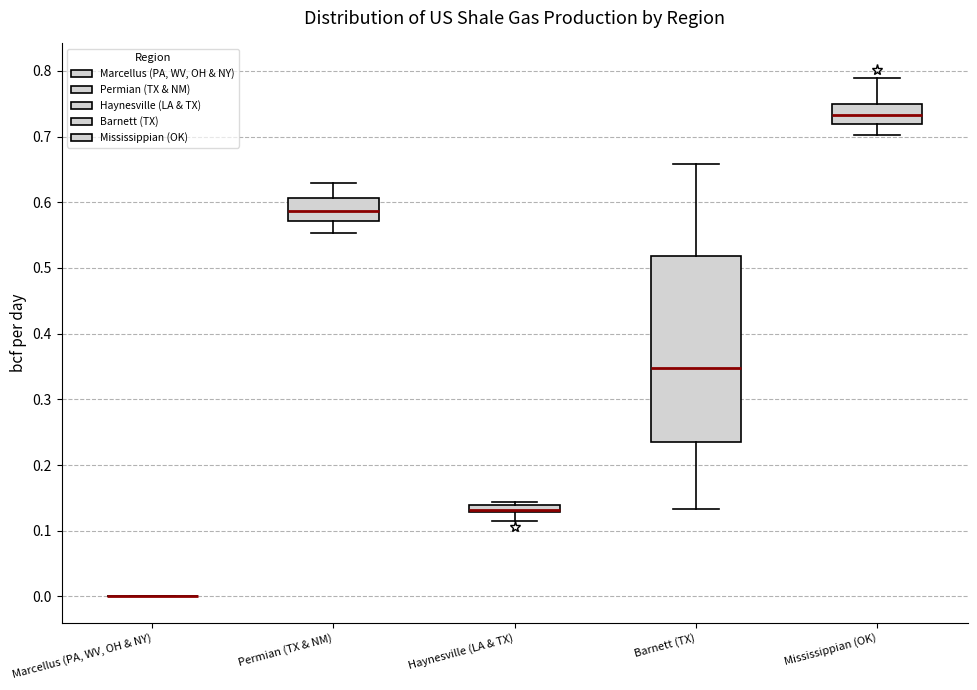

Which box is the tallest, from its lower edge to its upper edge?

Barnett (TX)